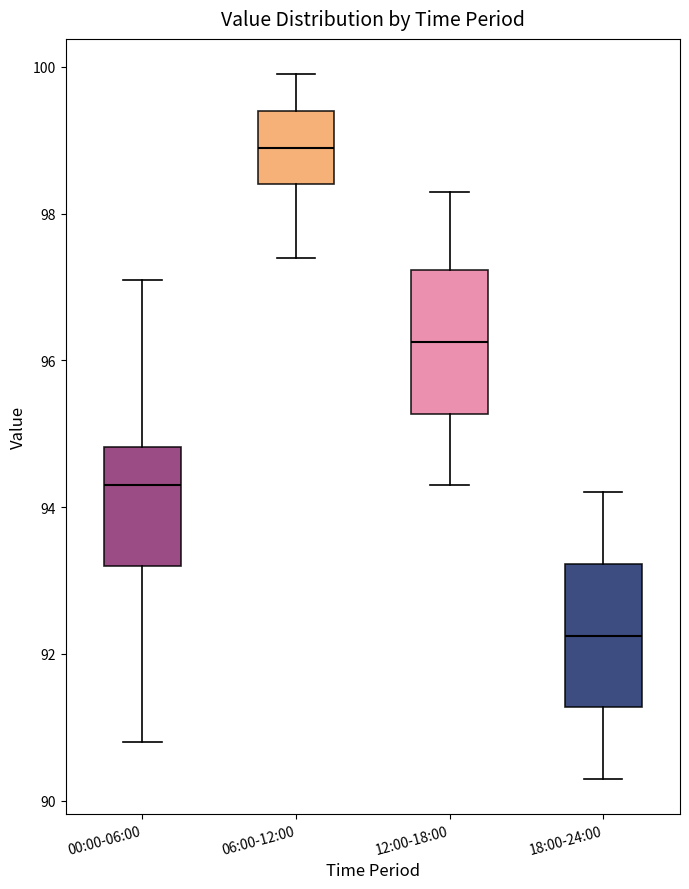

Reading left to right, read every box against the y-axis: the position of its median line, the range the box covers, and the ends of its whiskers. The values are not printed on the chart, so give them approximately, as read against the axis.

00:00-06:00: median 94.4, box 93.2 to 94.8, whiskers 90.8 to 97.0
06:00-12:00: median 99.0, box 98.4 to 99.4, whiskers 97.4 to 100.0
12:00-18:00: median 96.2, box 95.2 to 97.2, whiskers 94.4 to 98.4
18:00-24:00: median 92.2, box 91.2 to 93.2, whiskers 90.4 to 94.2